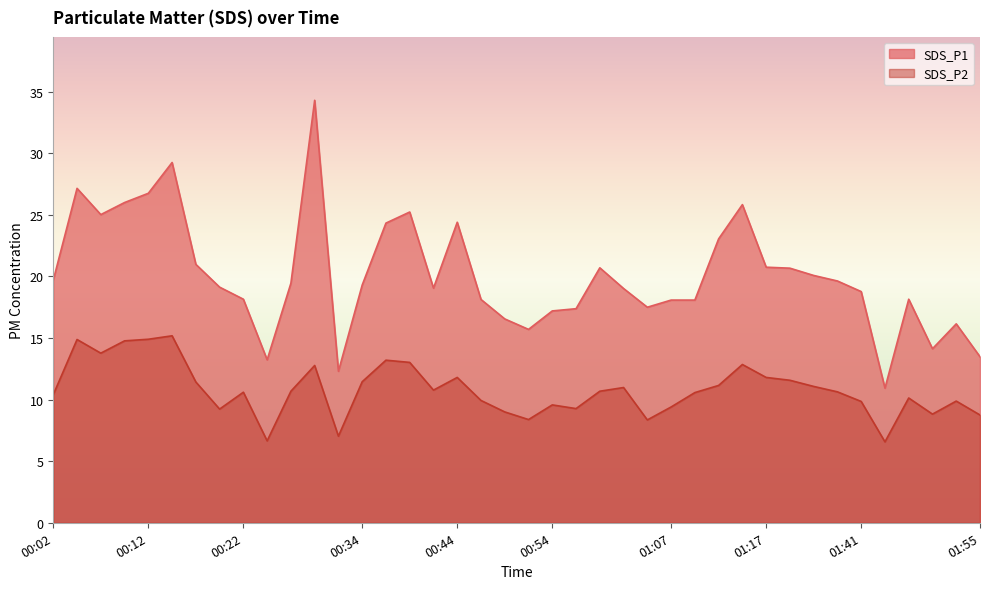

Which series has the widest spread of values?

SDS_P1